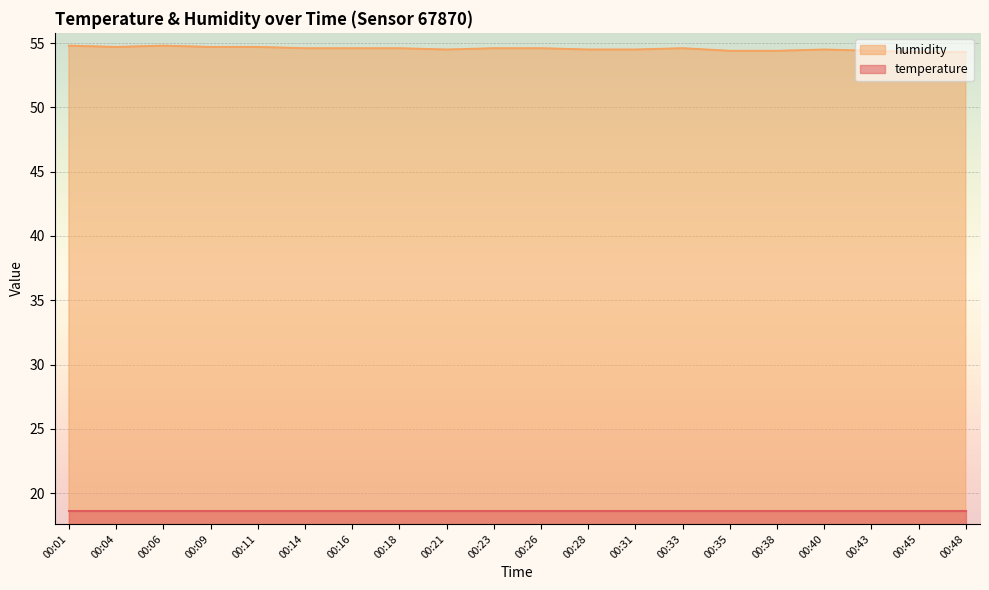

What is the value of the 5th point from the left?

54.7